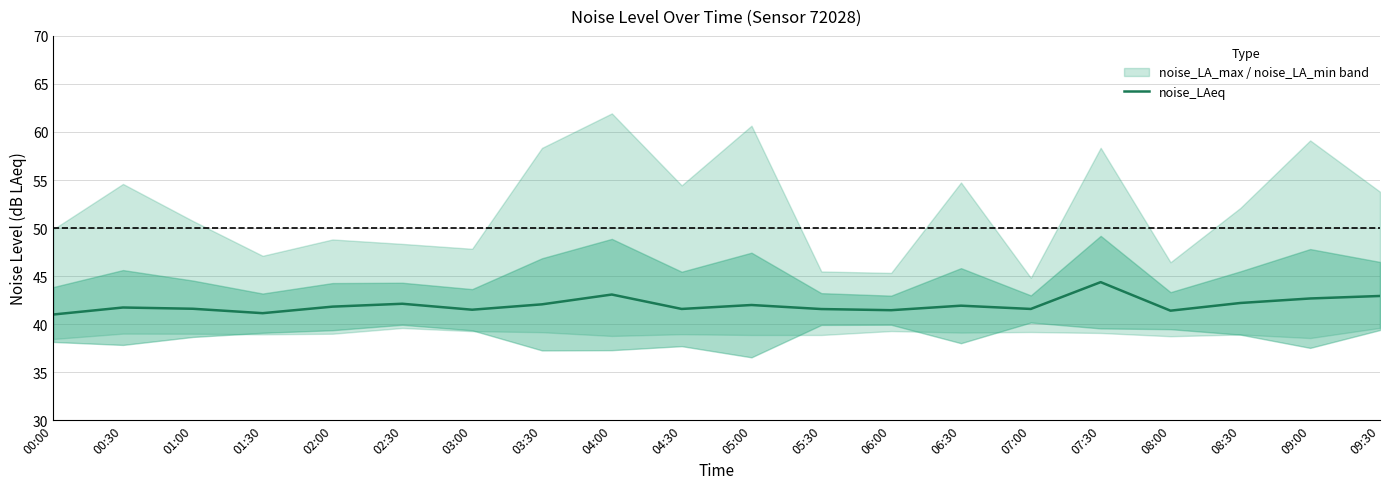

List the labels in order of value, largest first.

07:30, 04:00, 09:30, 09:00, 08:30, 02:30, 03:30, 05:00, 06:30, 02:00, 00:30, 01:00, 04:30, 07:00, 05:30, 03:00, 06:00, 08:00, 01:30, 00:00